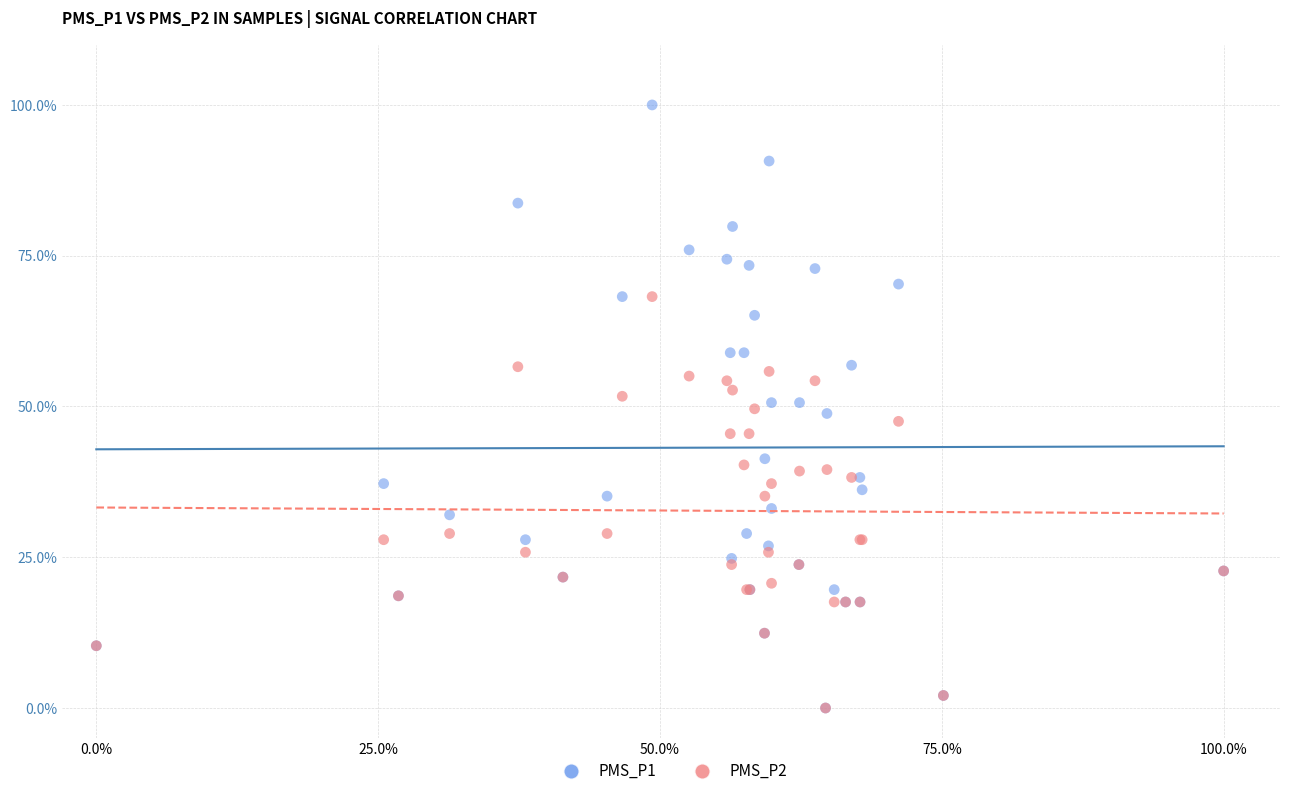

Which series has the largest Y range (max minus min)?

PMS_P1